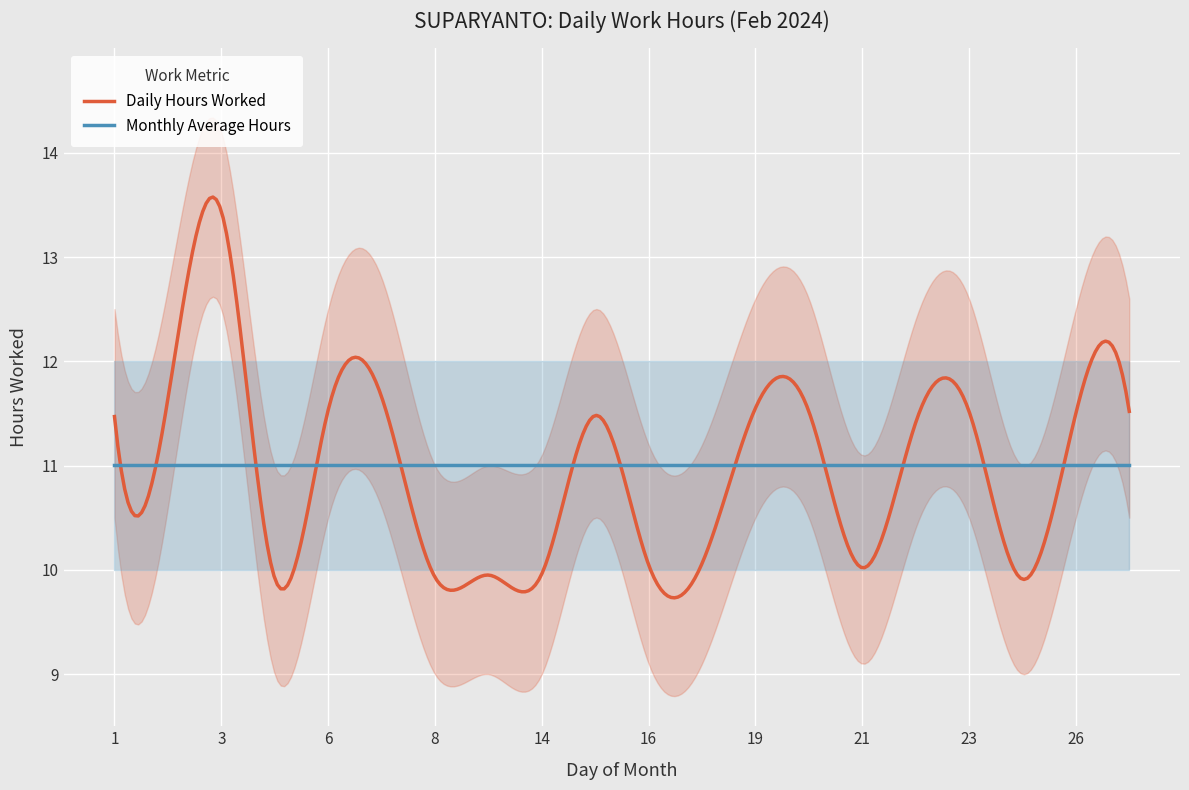

At which category does Daily Hours reach its first local peak?

3